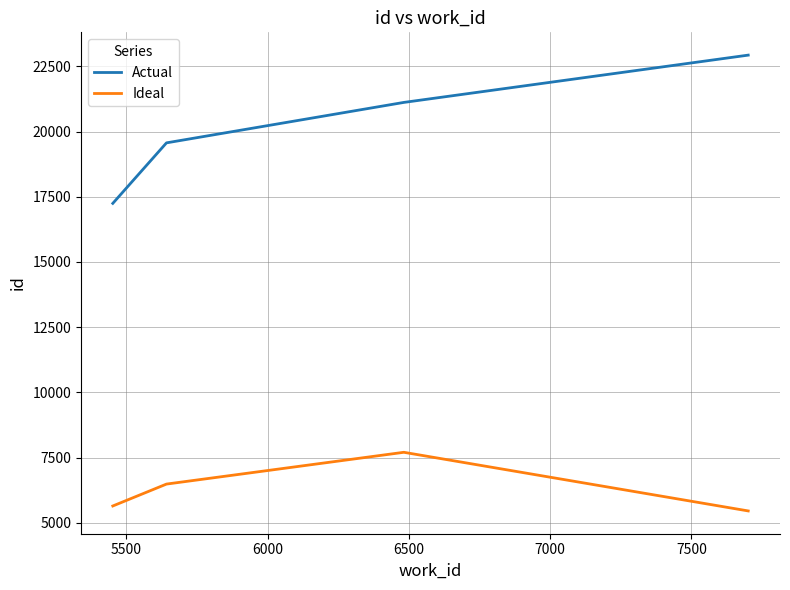

True or false: Ideal and Actual cross at least once.

False